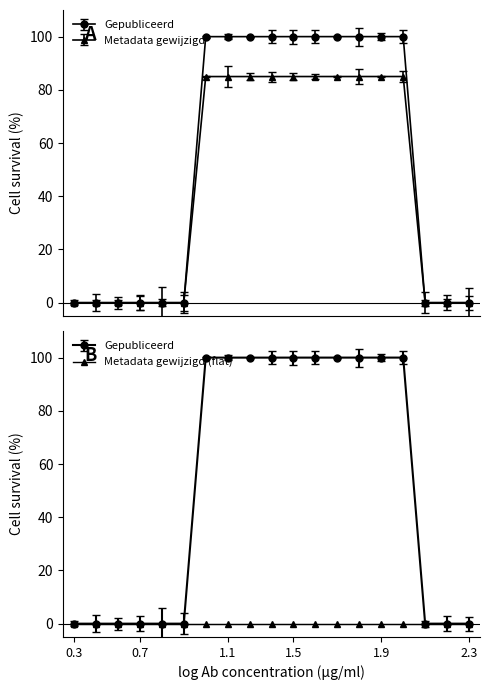

What is the sum of all Gepubliceerd values?

1000.0